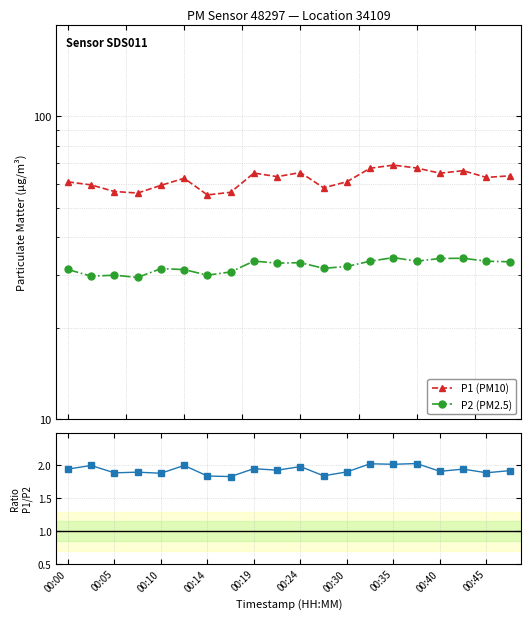

At how many categories does at least one series exceed 10?

20